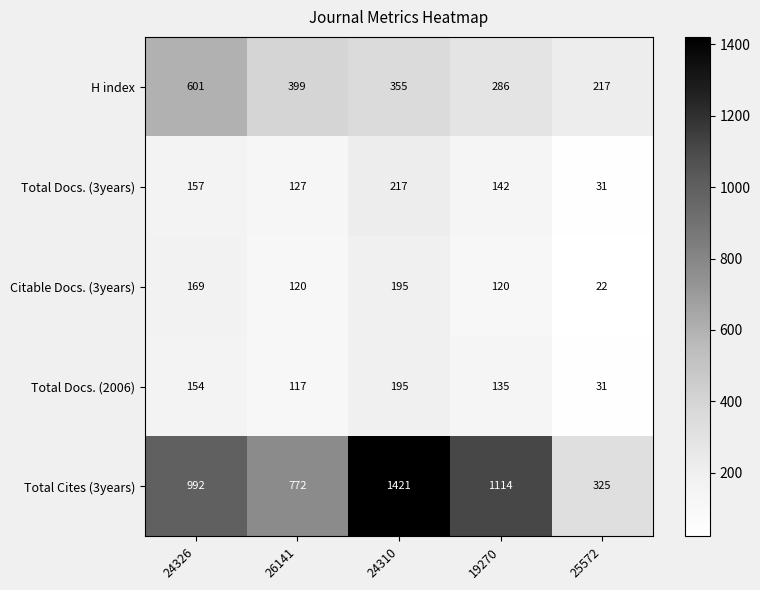

How many values in the H index series are below 355?

2